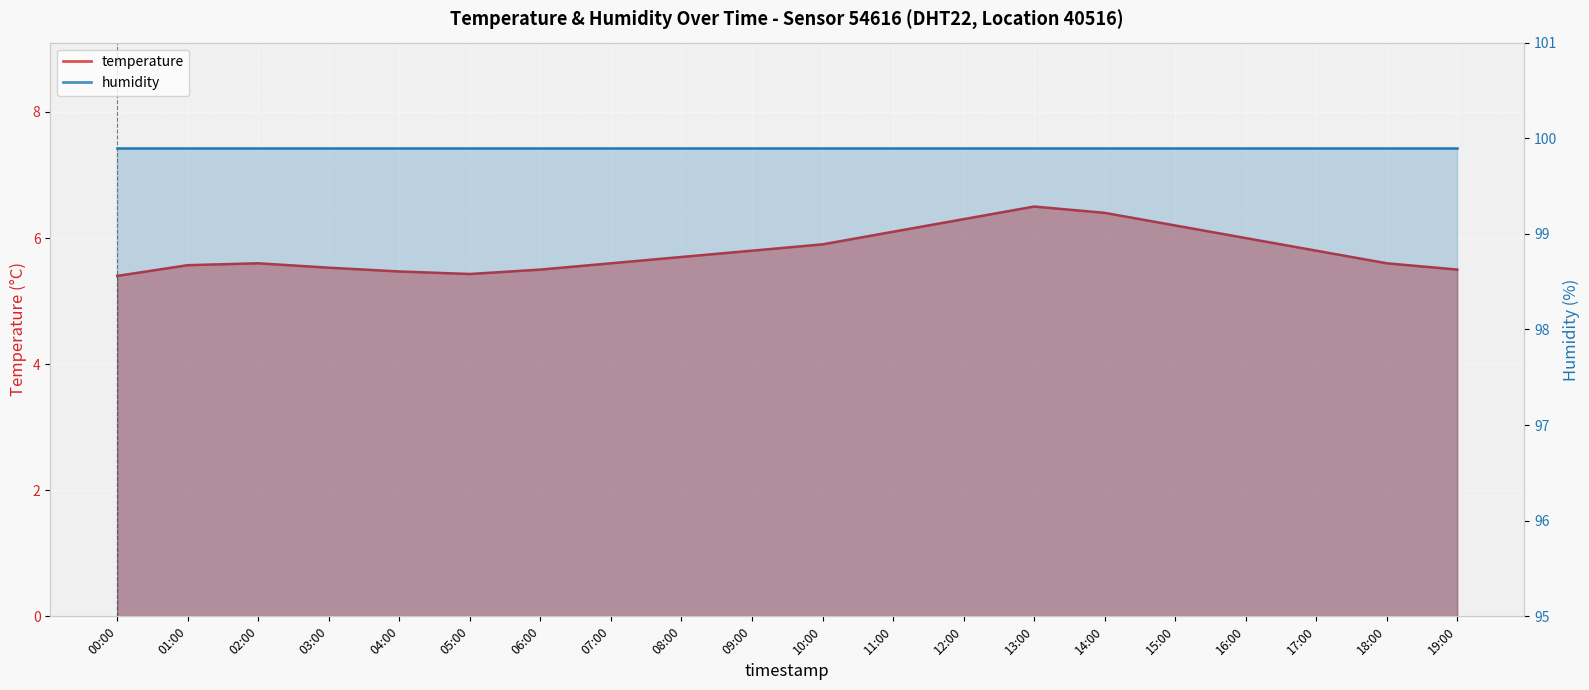

At which category does the data reach its first local valley?

05:00